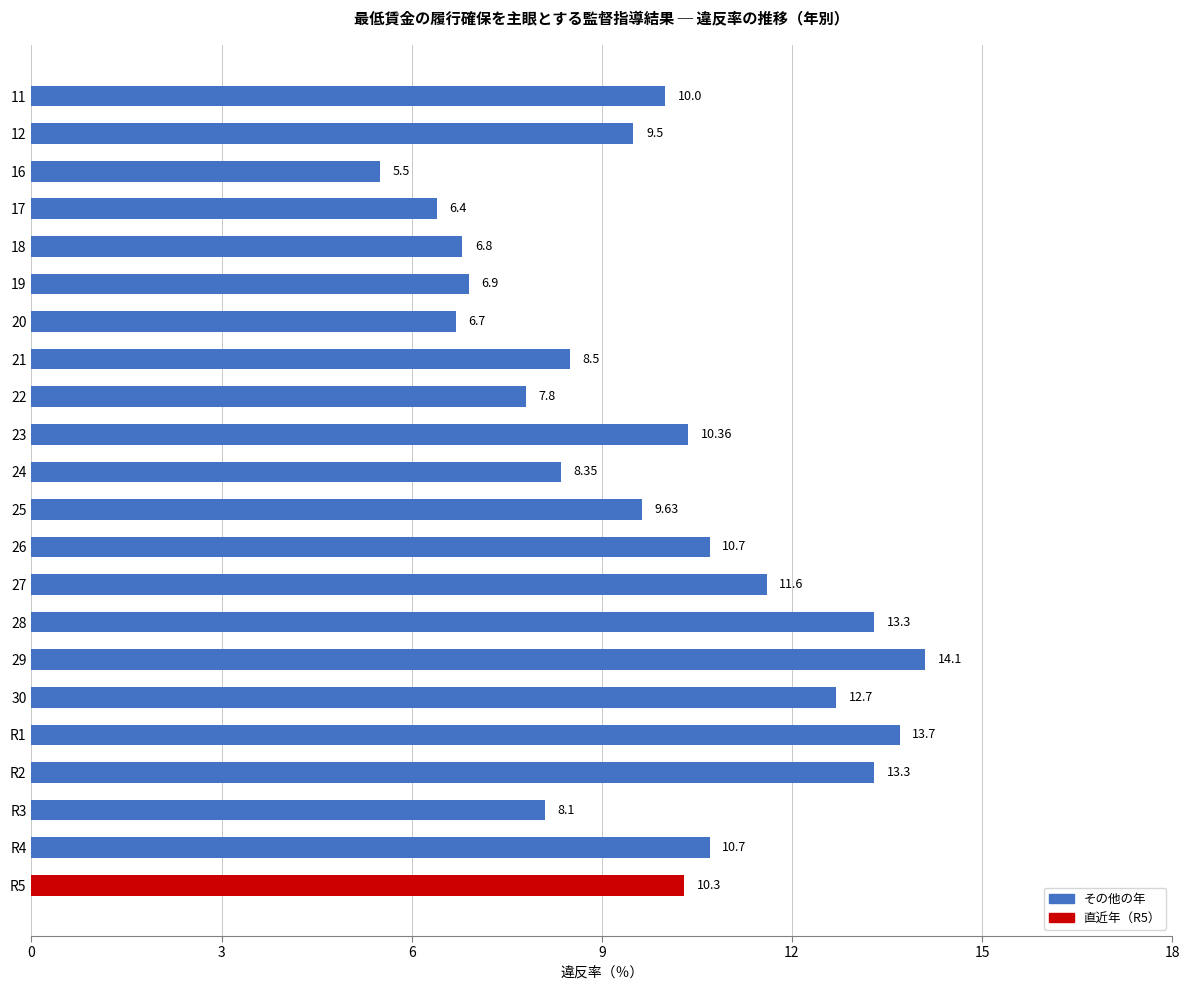

Count the number of data series in this chart.

1